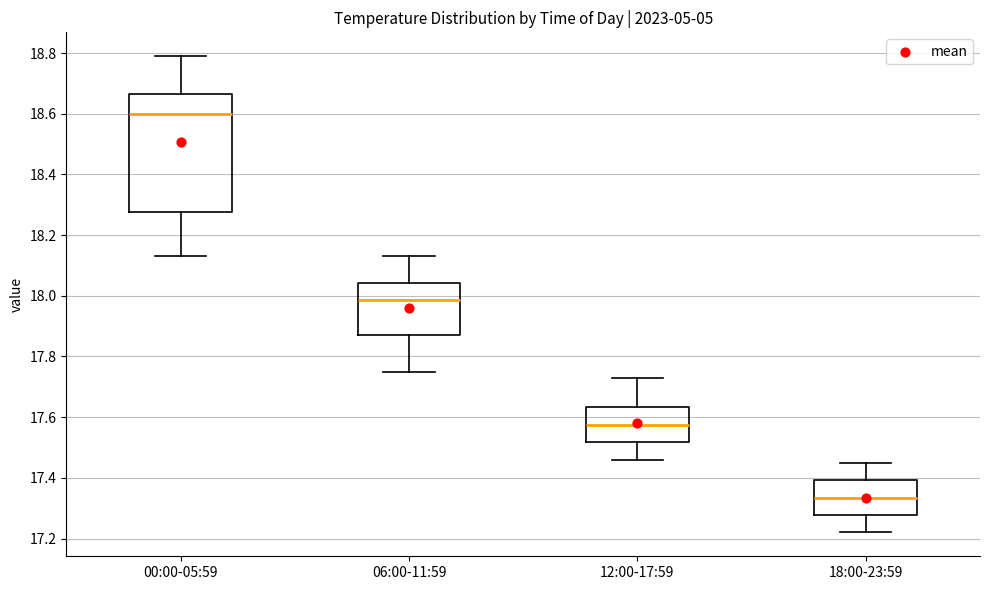

Comparing the boxes themselves (not the whiskers), which one is the tallest?

00:00-05:59